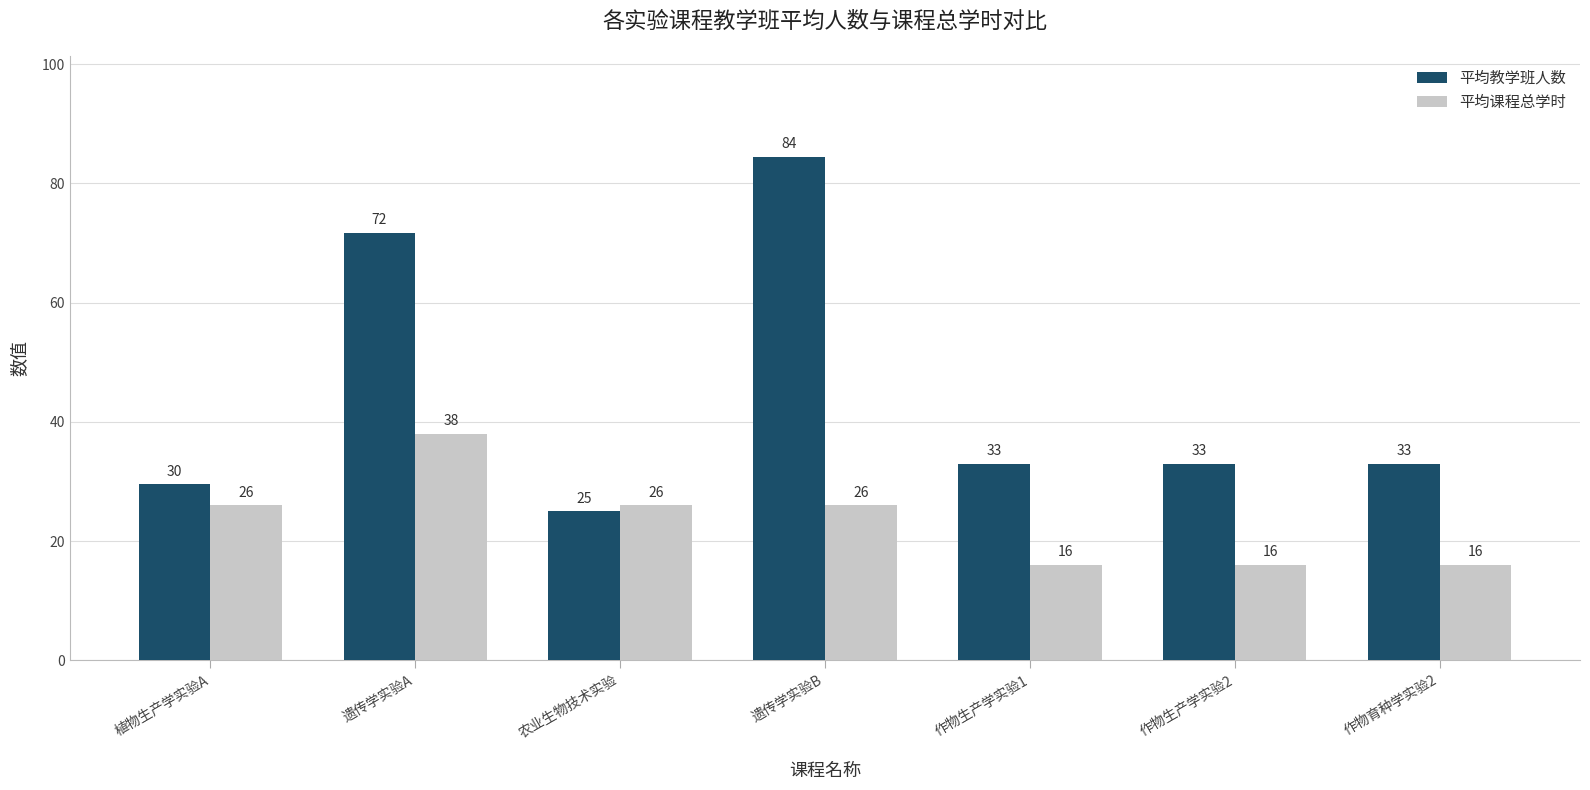

How many bars are there in each group?

2